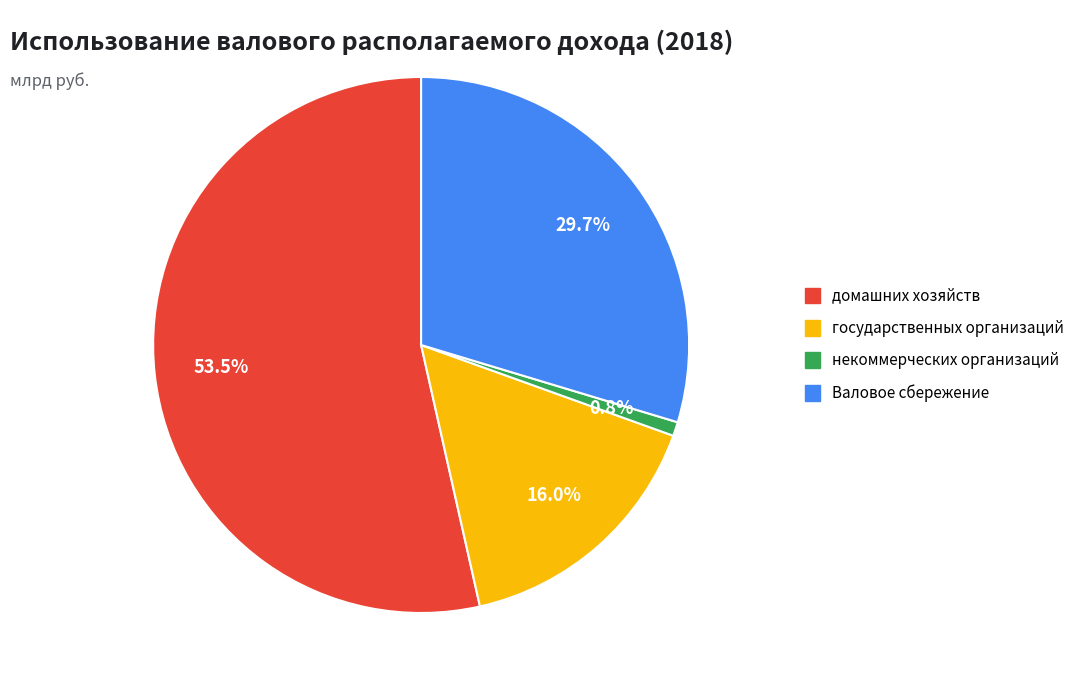

Rank the categories by value from lowest to highest.

некоммерческих организаций, государственных организаций, Валовое сбережение, домашних хозяйств